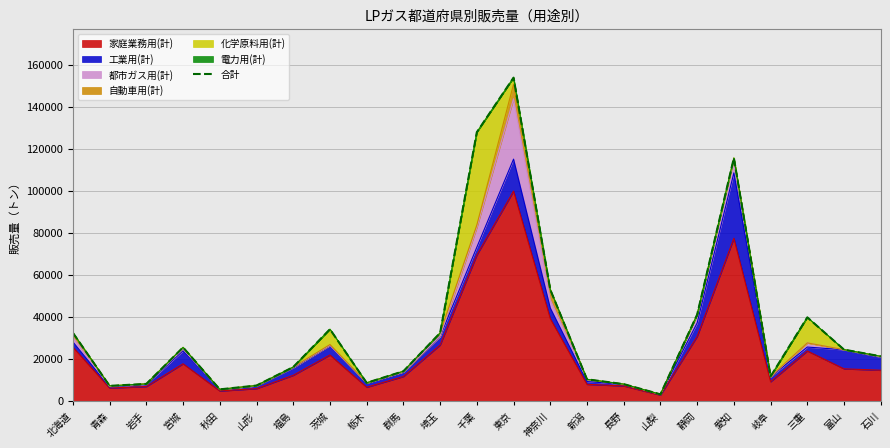

How many interior local valleys (lower than both neighbors) does the data have?

5